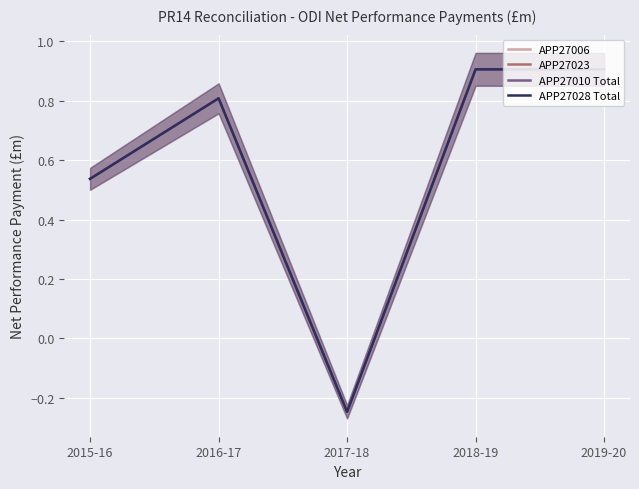

True or false: APP27010 Total and APP27028 Total cross at least once.

False